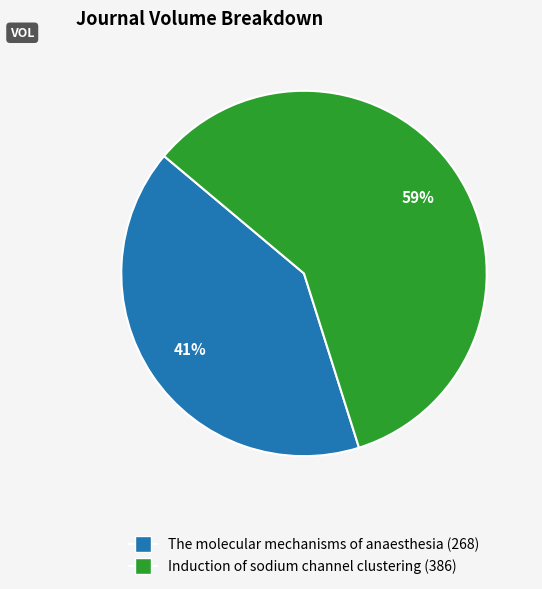

The The molecular mechanisms of anaesthesia (268) slice represents 41% of the pie. True or false?

True